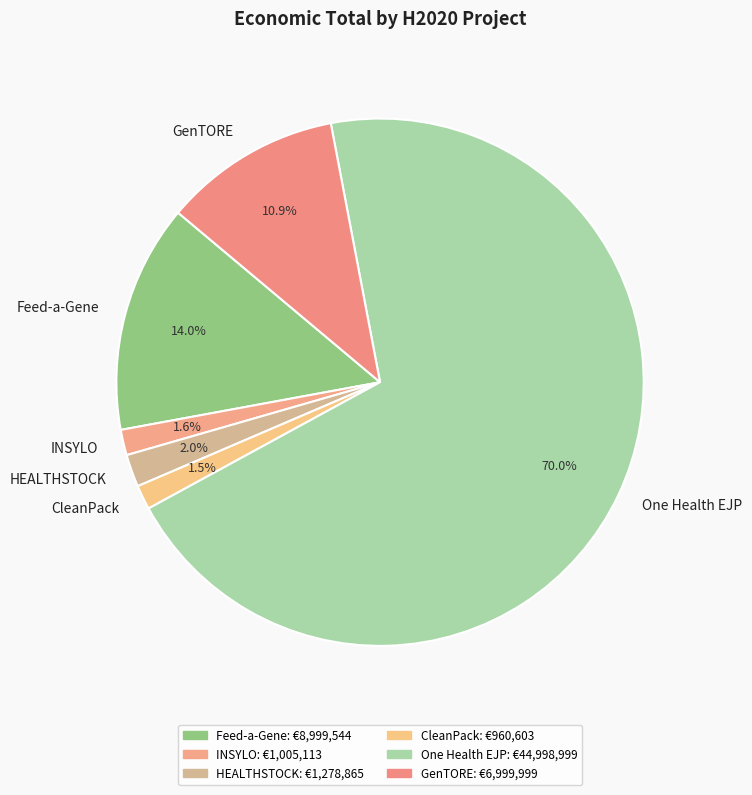

Which has a higher value, Feed-a-Gene or One Health EJP?

One Health EJP